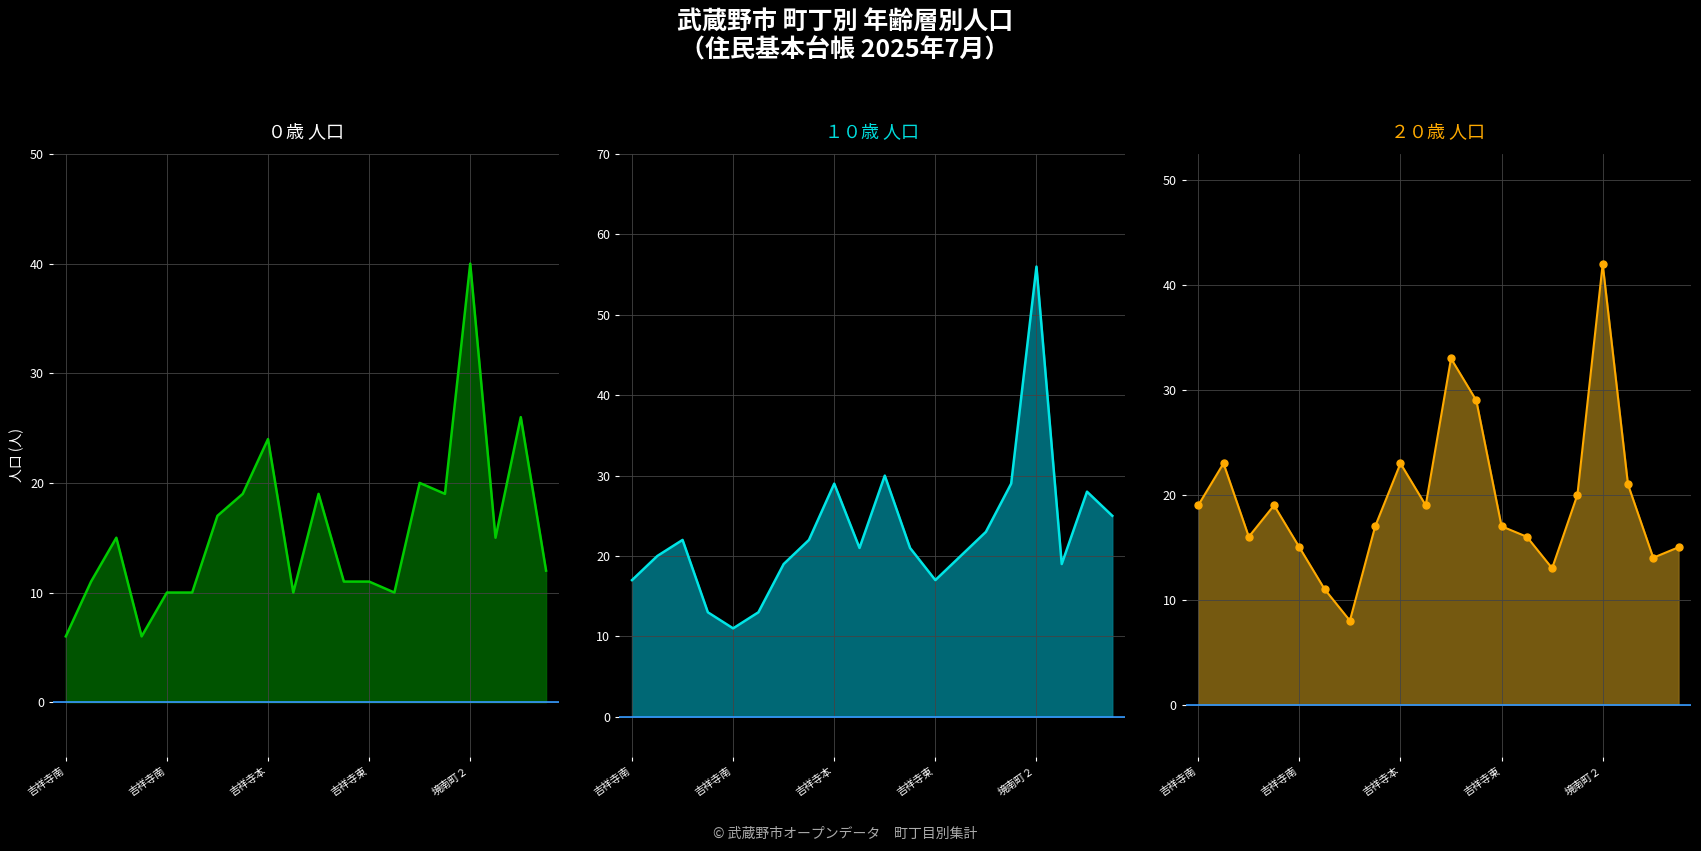

What is the difference between the second highest and minimum values in the ０歳(男+女)_line series?

20